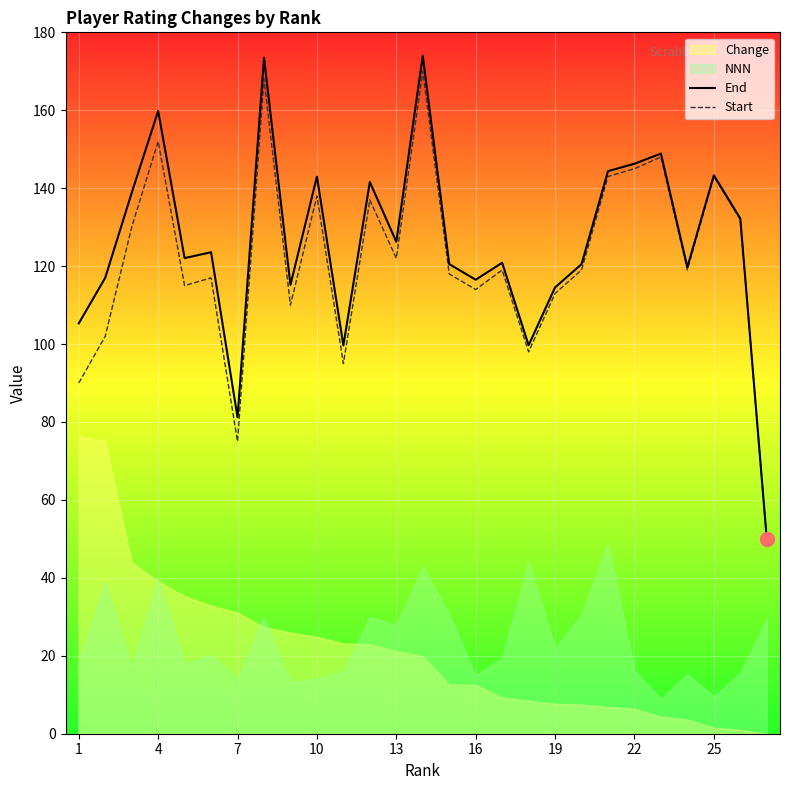

What is the highest value of the Start series?

170.0